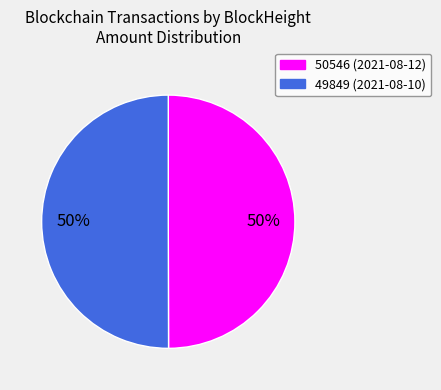

What is the ratio of the value at 50546 to the value at 49849?

1.0